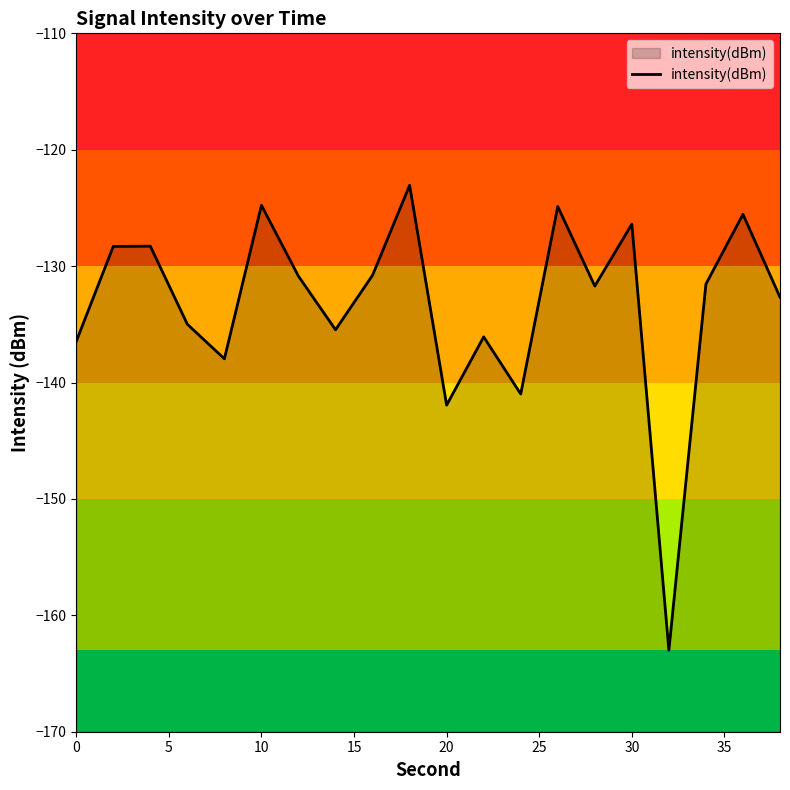

What is the minimum value shown in the chart?

-163.0